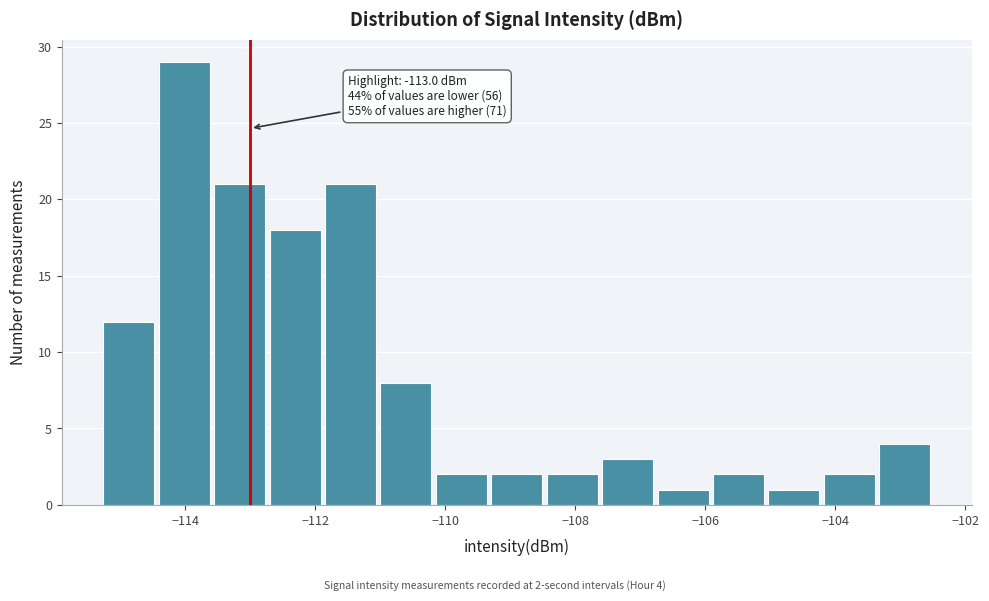

Which range on the x-axis has the tallest bar?

-114.4 to -113.6